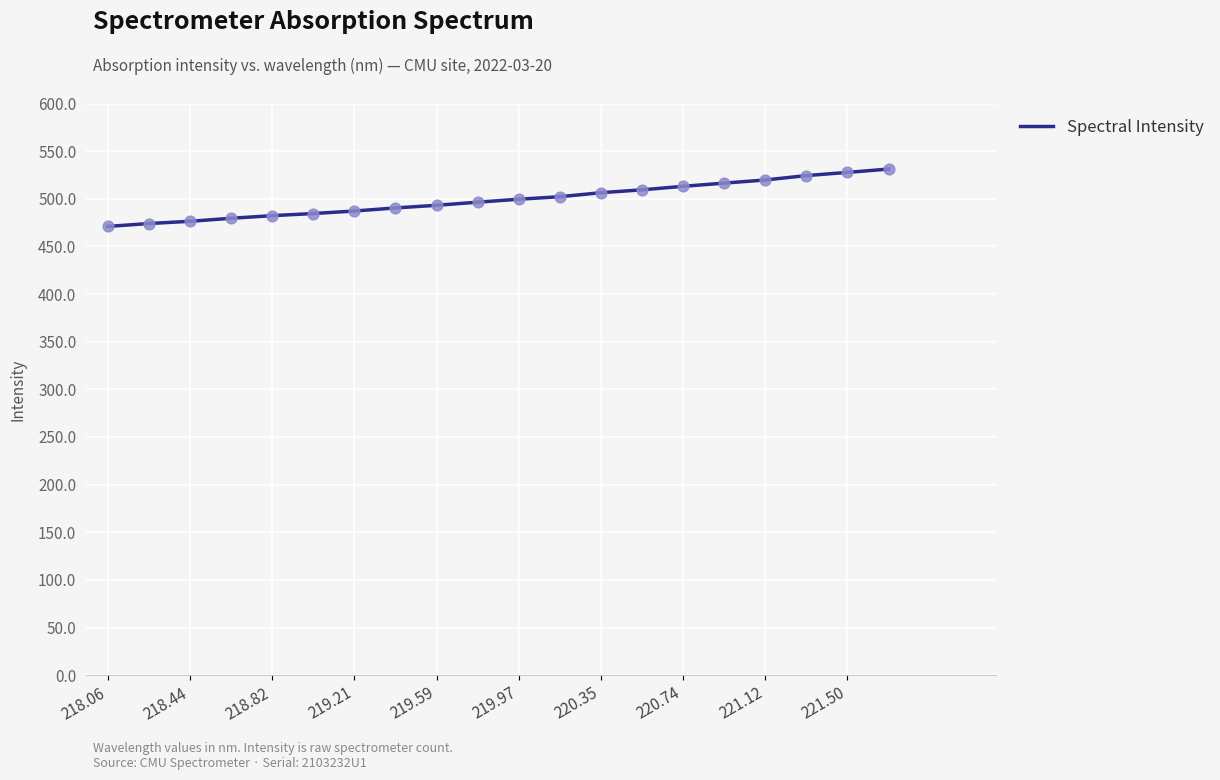

What is the greatest value displayed?

531.2